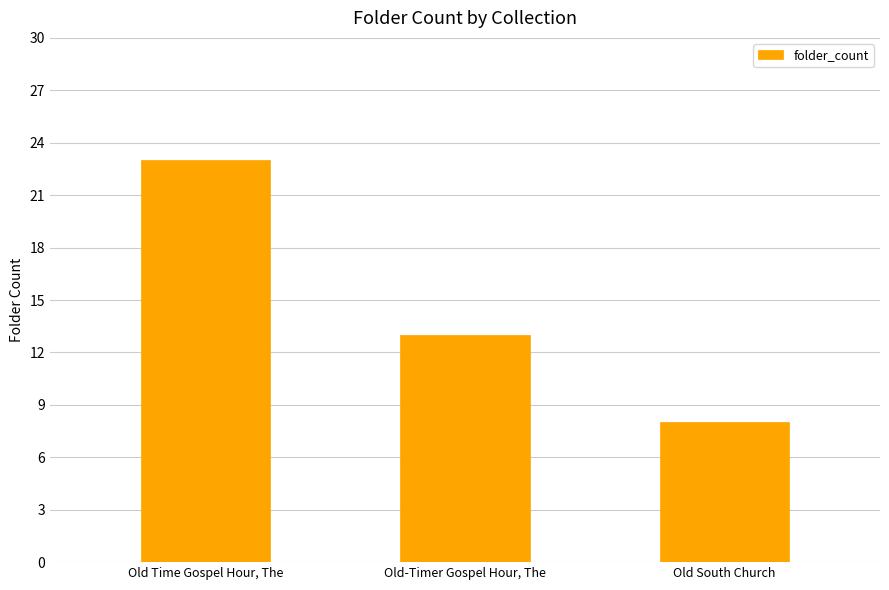

What is the label of the 3rd bar from the left?

Old South Church